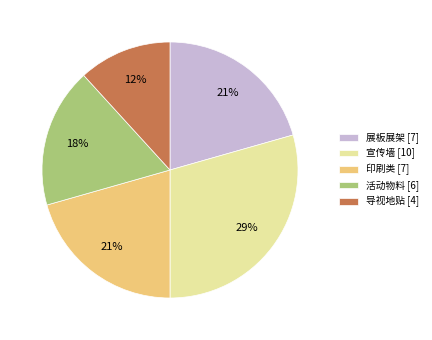

Do 宣传墙 and 活动物料 together represent more than half of the pie?

No